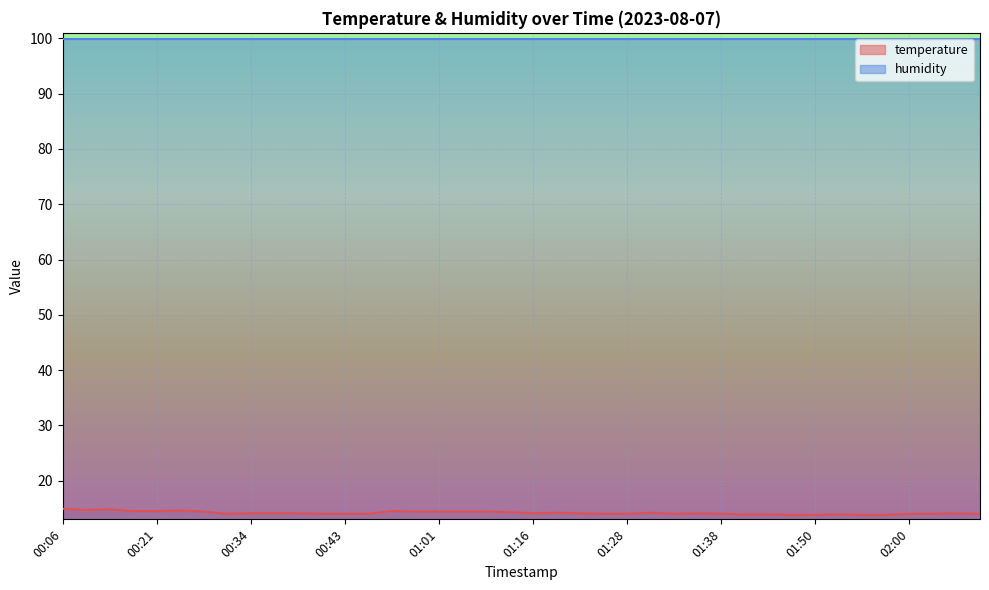

What is the difference between the maximum and minimum values?

1.1